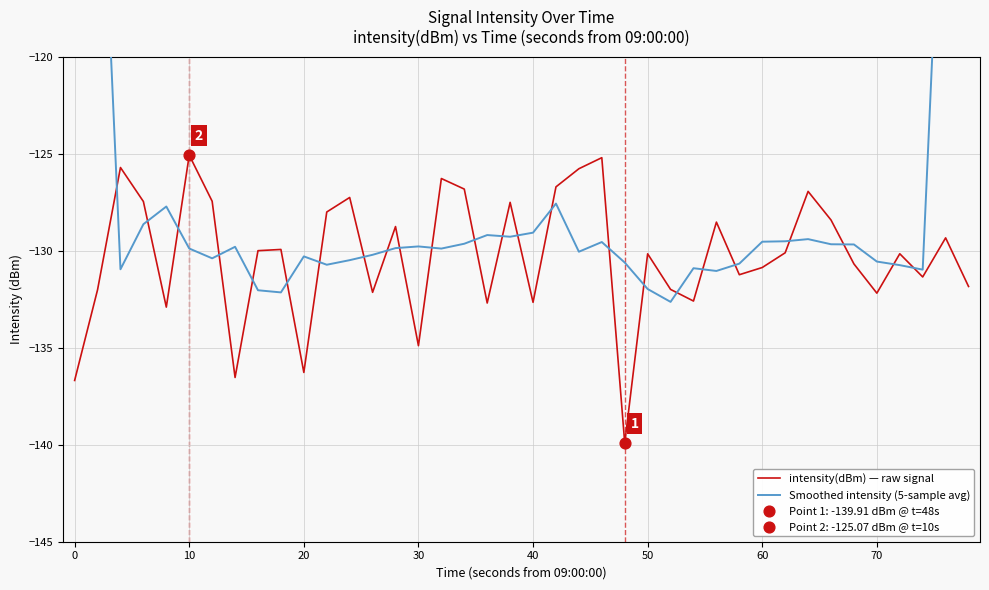

What is the maximum value for intensity(dBm) — raw signal?

-125.1